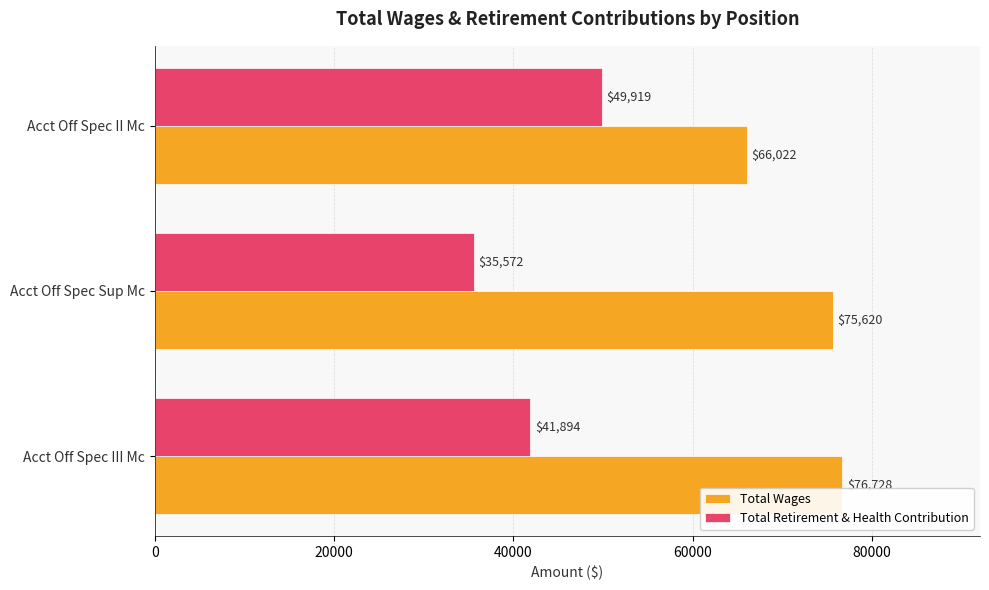

Count the number of data series in this chart.

2